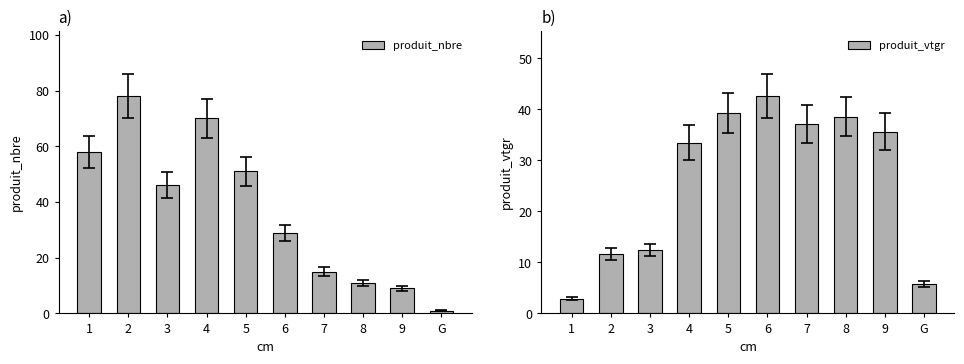

Which series changed the most between 5 and 7?

produit_nbre